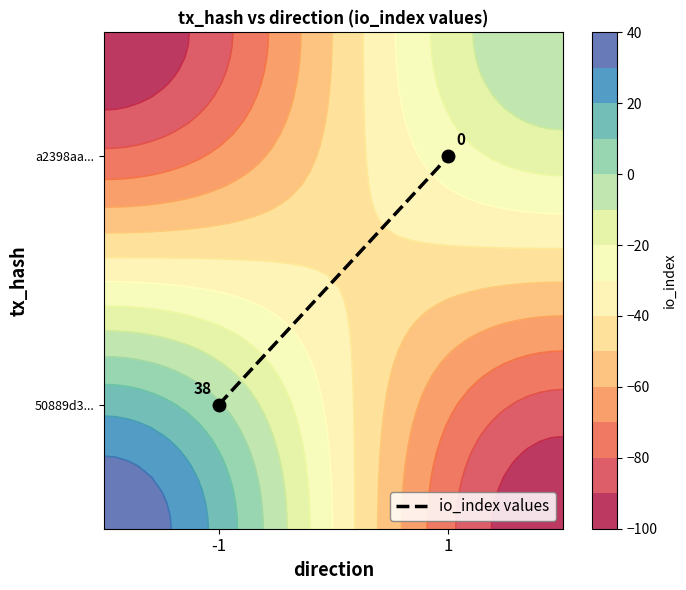

Which has a higher value, -1 or 1?

1